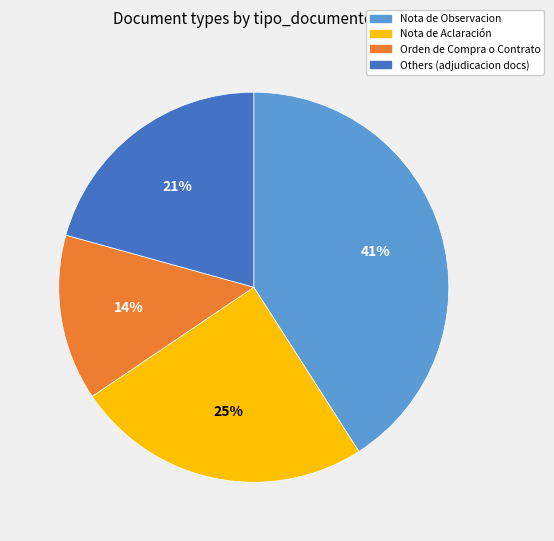

Does any single category account for the majority?

No